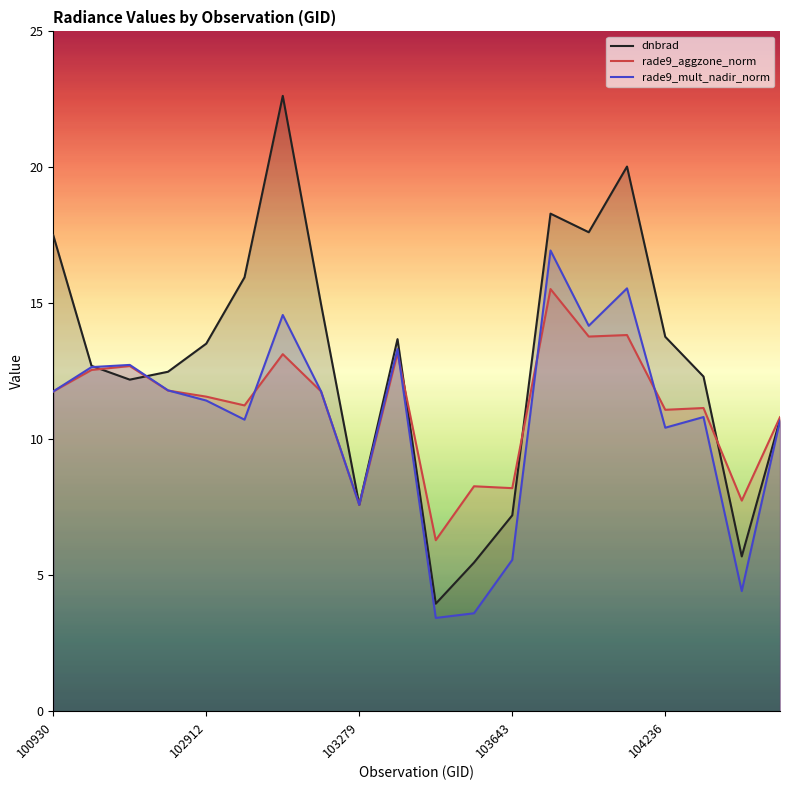

List the series in order of their peak value, highest first.

dnbrad, rade9_mult_nadir_norm, rade9_aggzone_norm